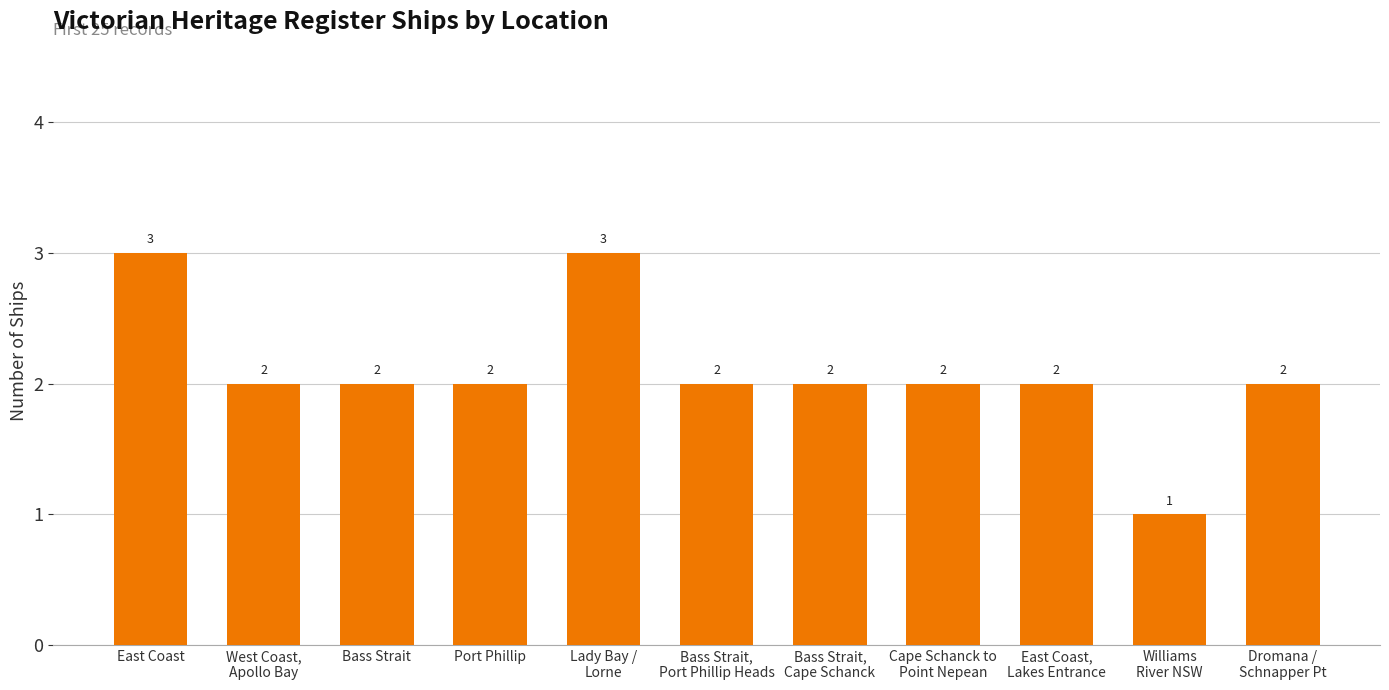

Count the values in the range 2 to 3.

10